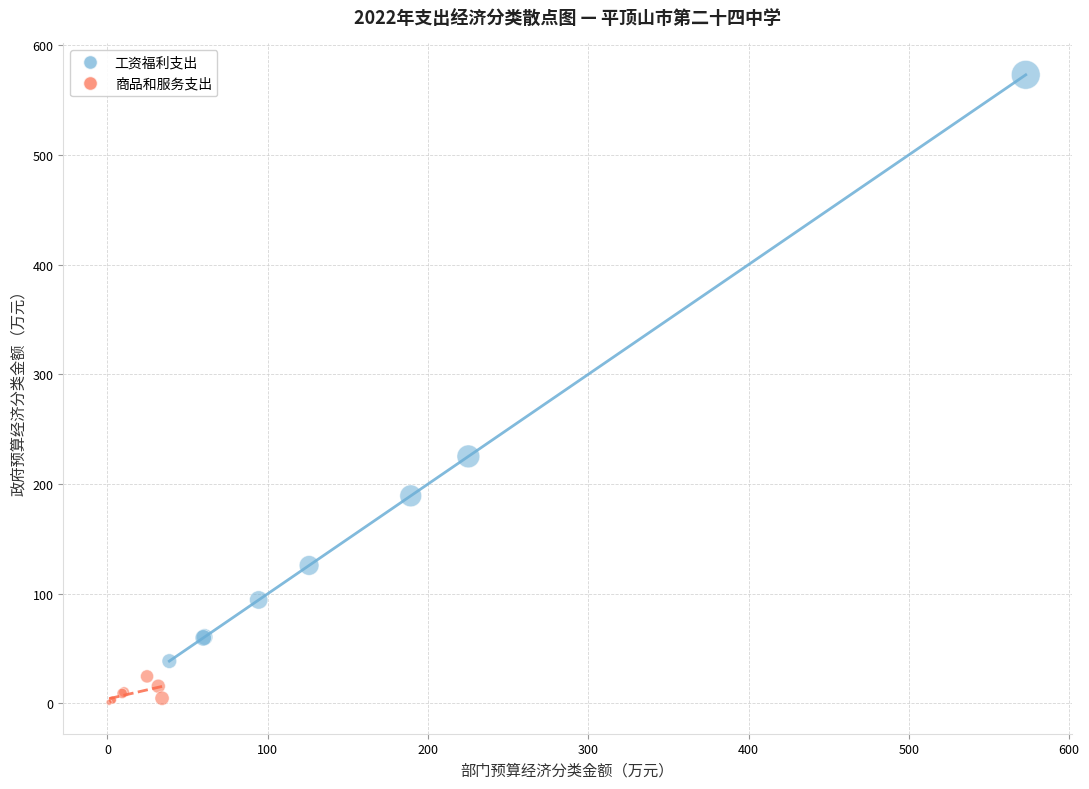

Which series reaches the minimum Y coordinate?

商品和服务支出